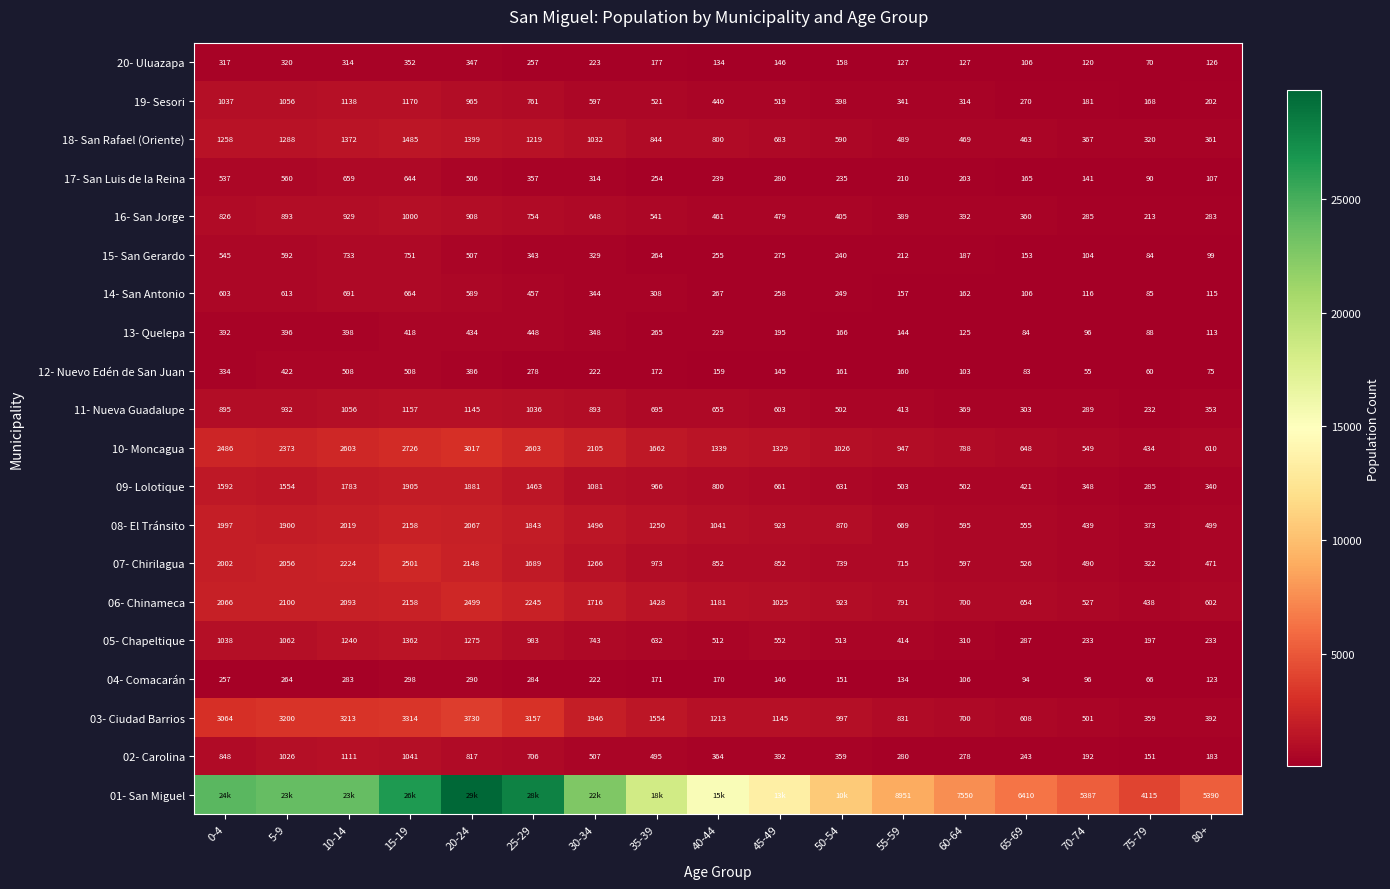

At which label does 09- Lolotique reach its peak?

15-19